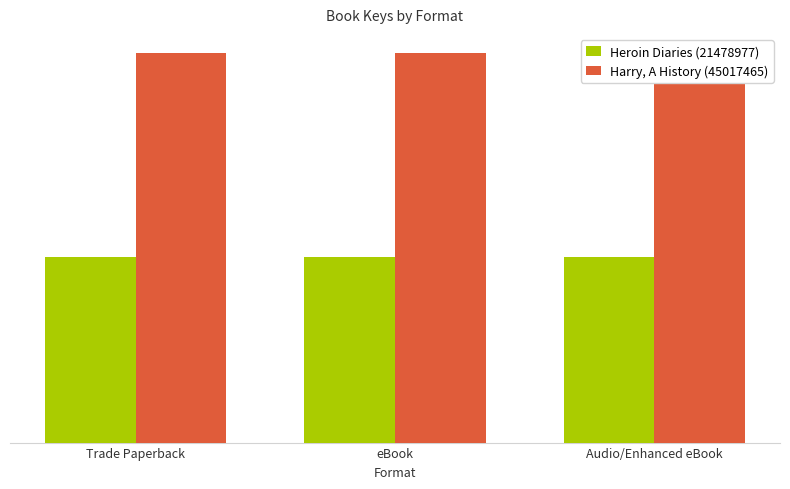

What is the lowest value of the Harry, A History (45017465) series?

45017465